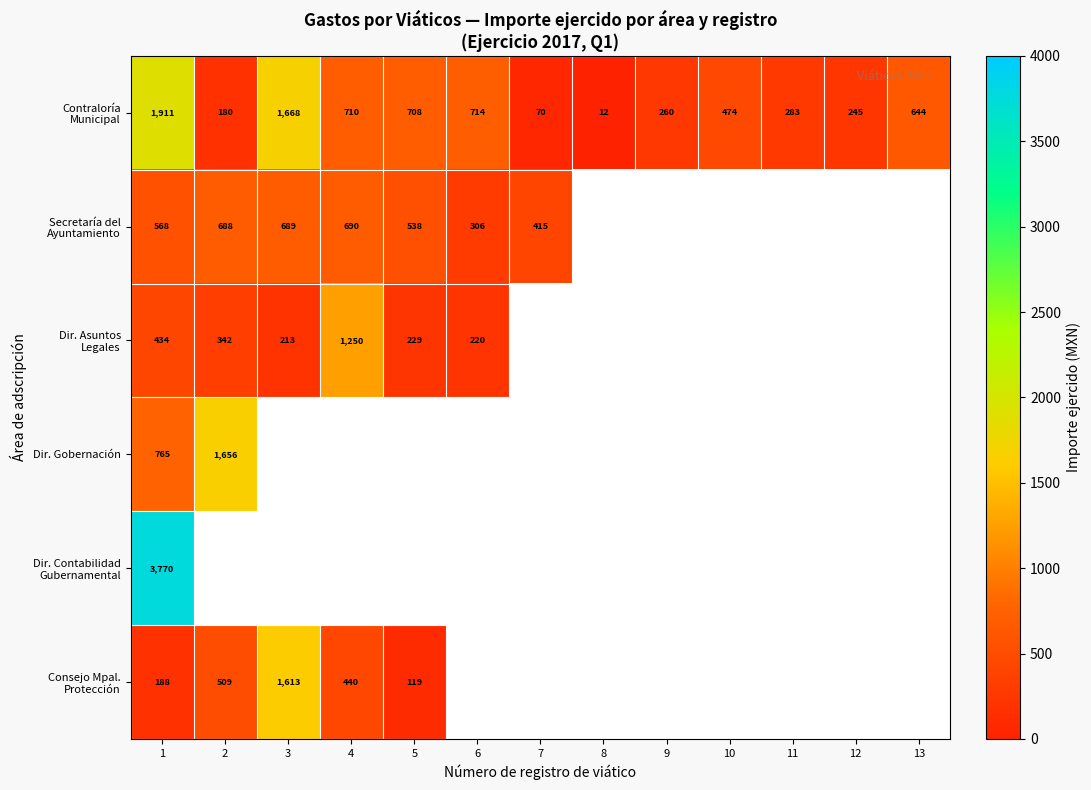

At which category is the sum across all series the highest?

1